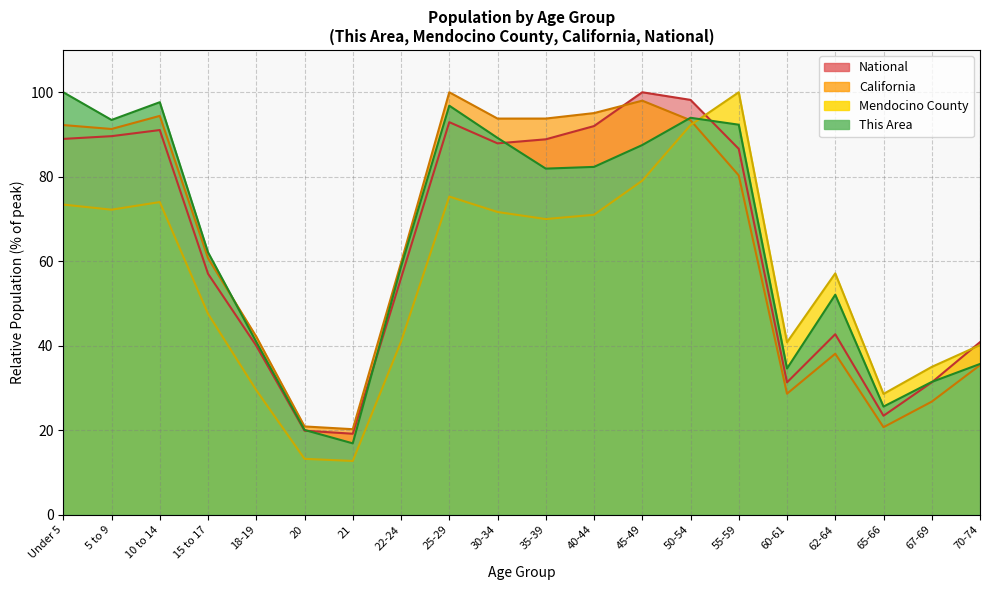

What is the average value of the National series?

63.9